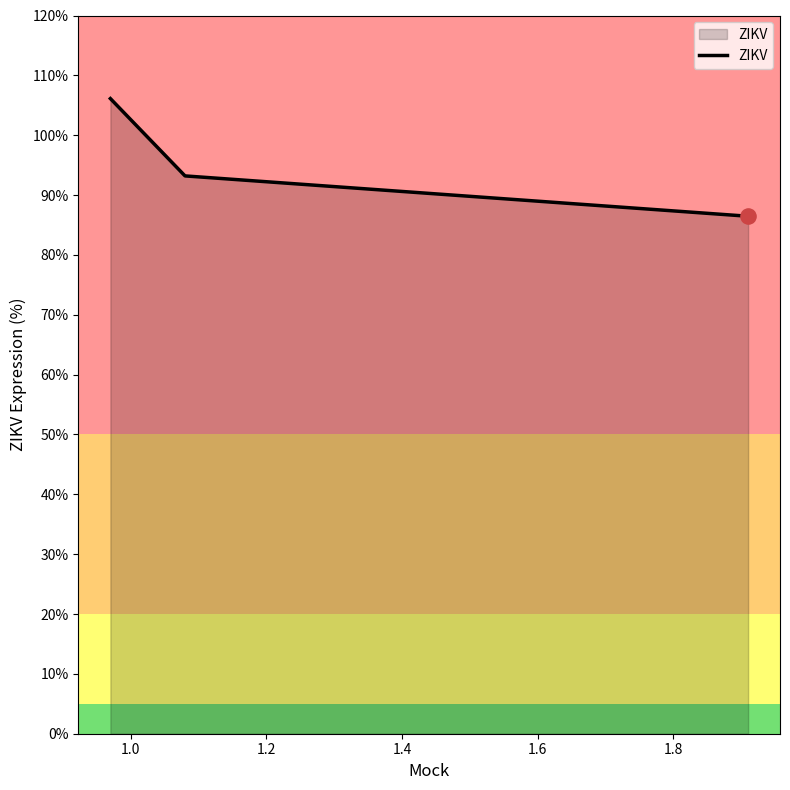

What is the sum of all values?

285.8